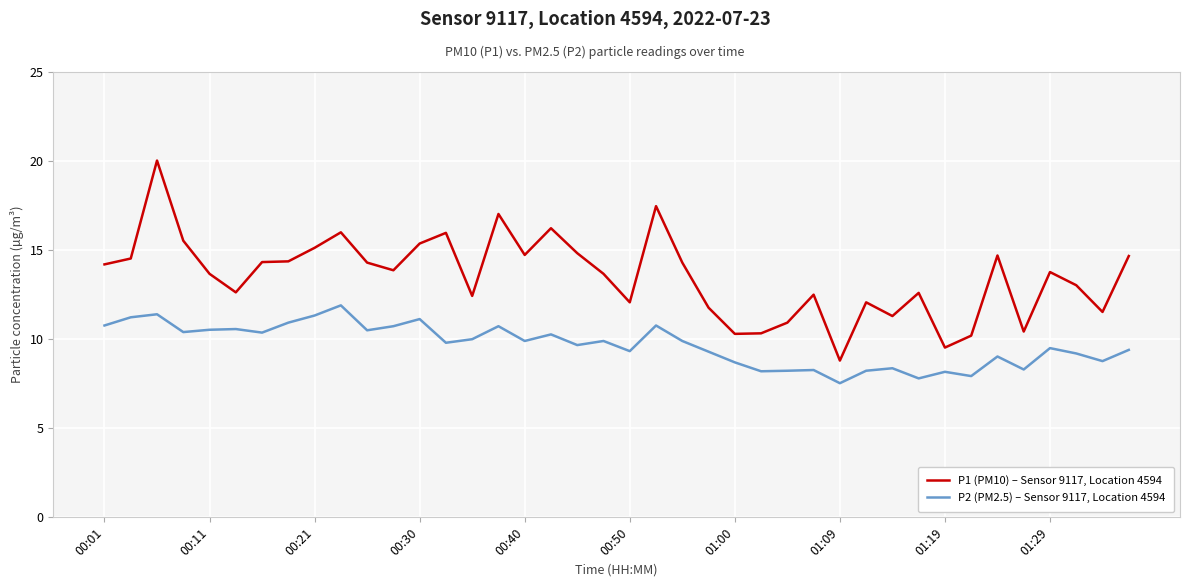

Rank the series by their average value, from highest to lowest.

P1 (PM10) – Sensor 9117, Location 4594, P2 (PM2.5) – Sensor 9117, Location 4594